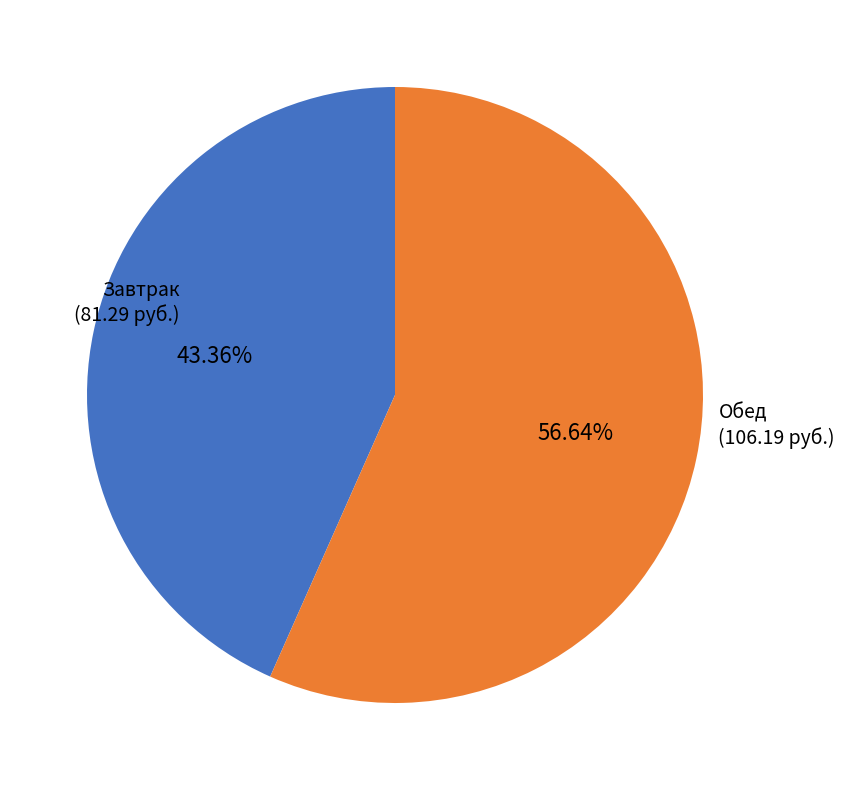

To the nearest percent, what is the difference between the largest and smallest slice percentages?

13%